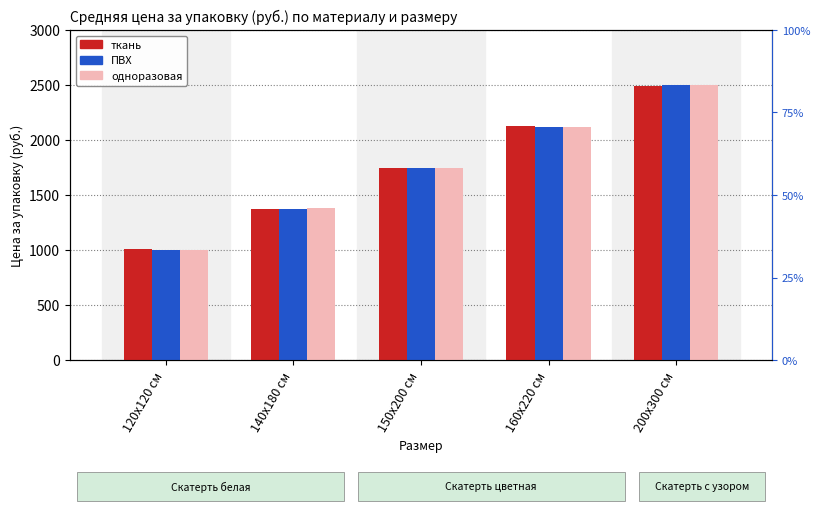

How many groups of bars are there?

5